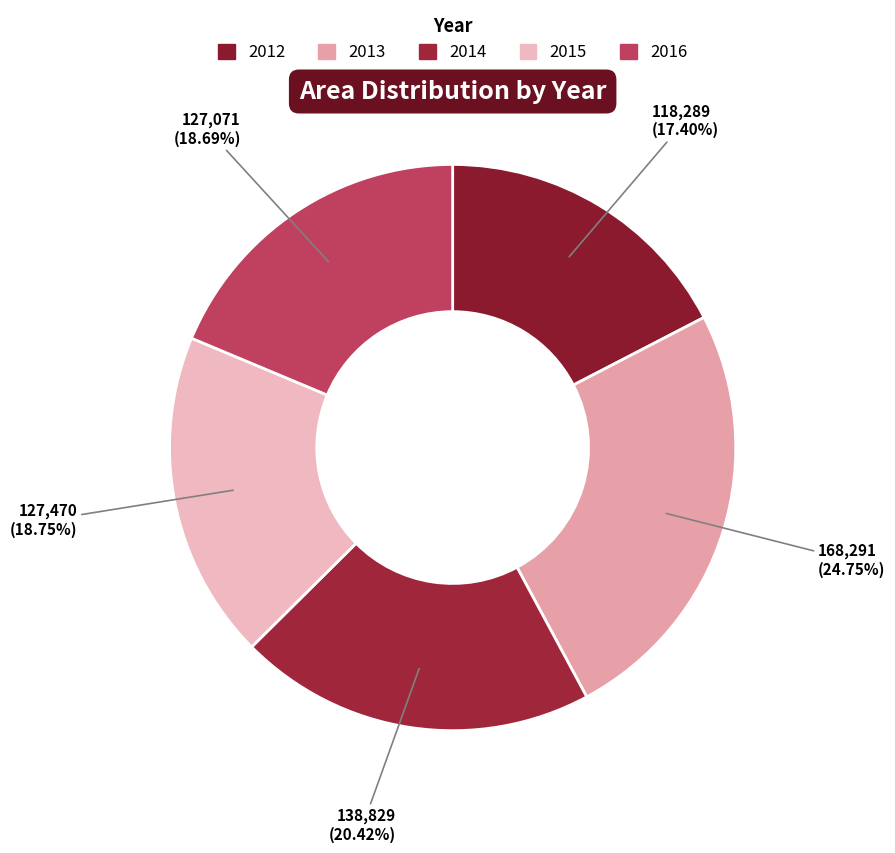

To the nearest percent, what is the difference between the largest and smallest slice percentages?

7%